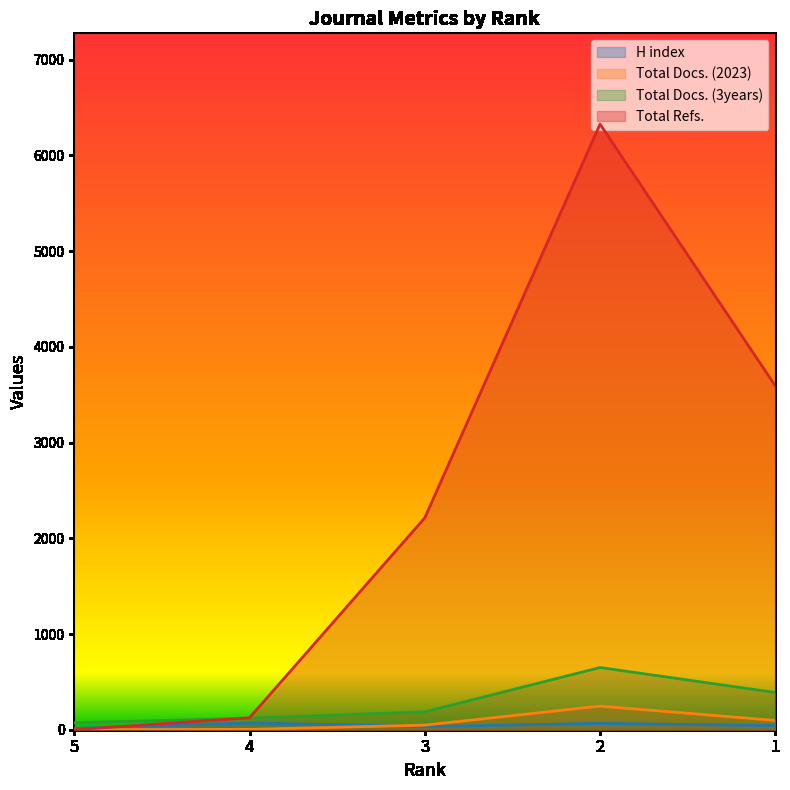

The value of Total Docs. (3years) at 2 is 650. True or false?

True